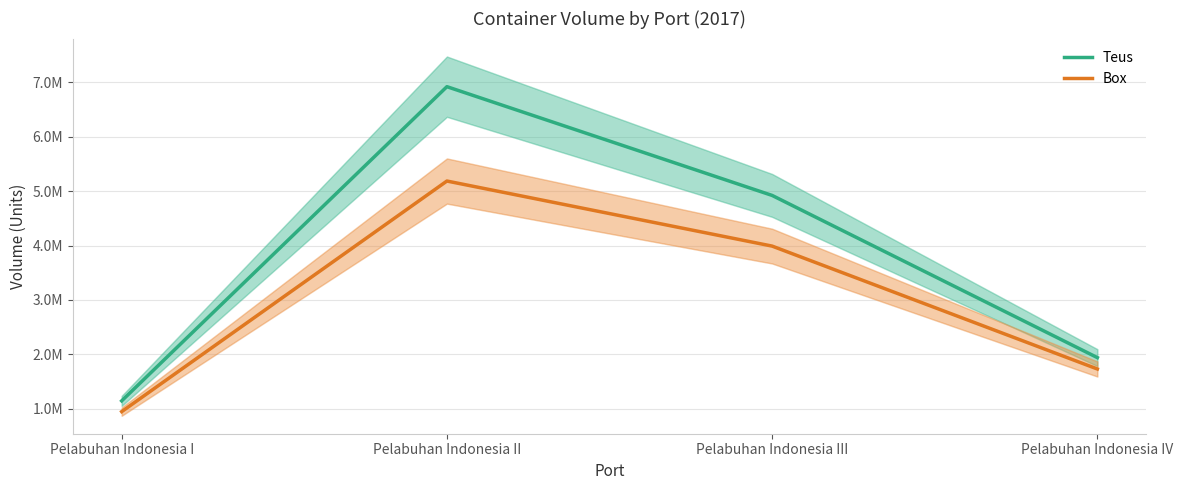

Reading right to left, extract all data points from this chart.

Teus: Pelabuhan Indonesia IV=1940968	Pelabuhan Indonesia III=4919719	Pelabuhan Indonesia II=6917124	Pelabuhan Indonesia I=1146944
Box: Pelabuhan Indonesia IV=1732078	Pelabuhan Indonesia III=3989126	Pelabuhan Indonesia II=5184037	Pelabuhan Indonesia I=949176